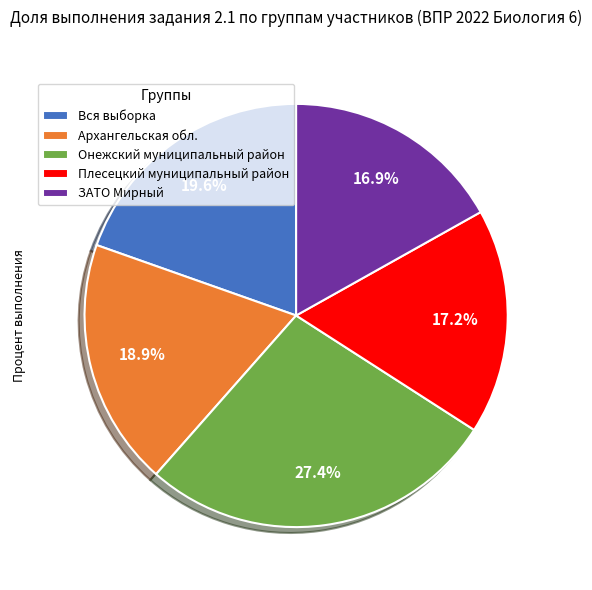

Count the number of slices in the pie.

5